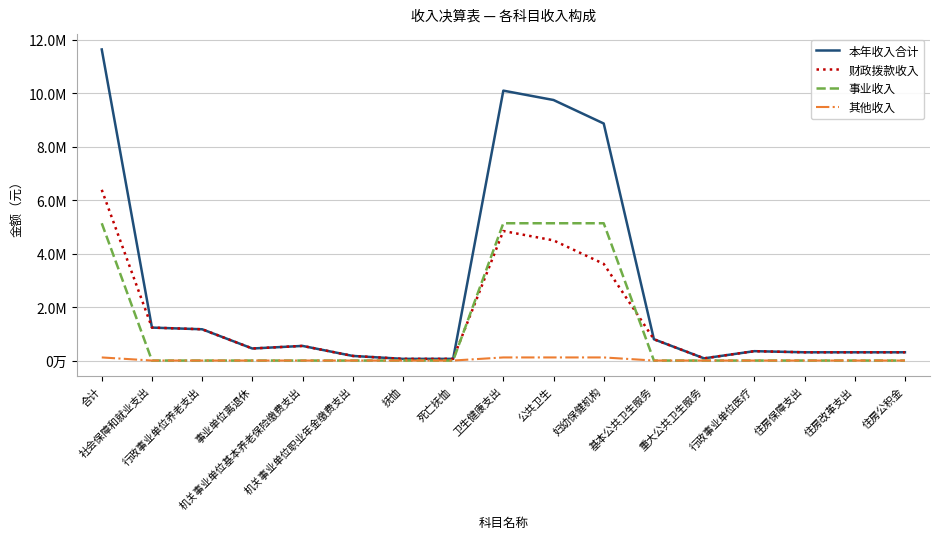

The value of 事业收入 at 死亡抚恤 is 2538814.7. True or false?

False